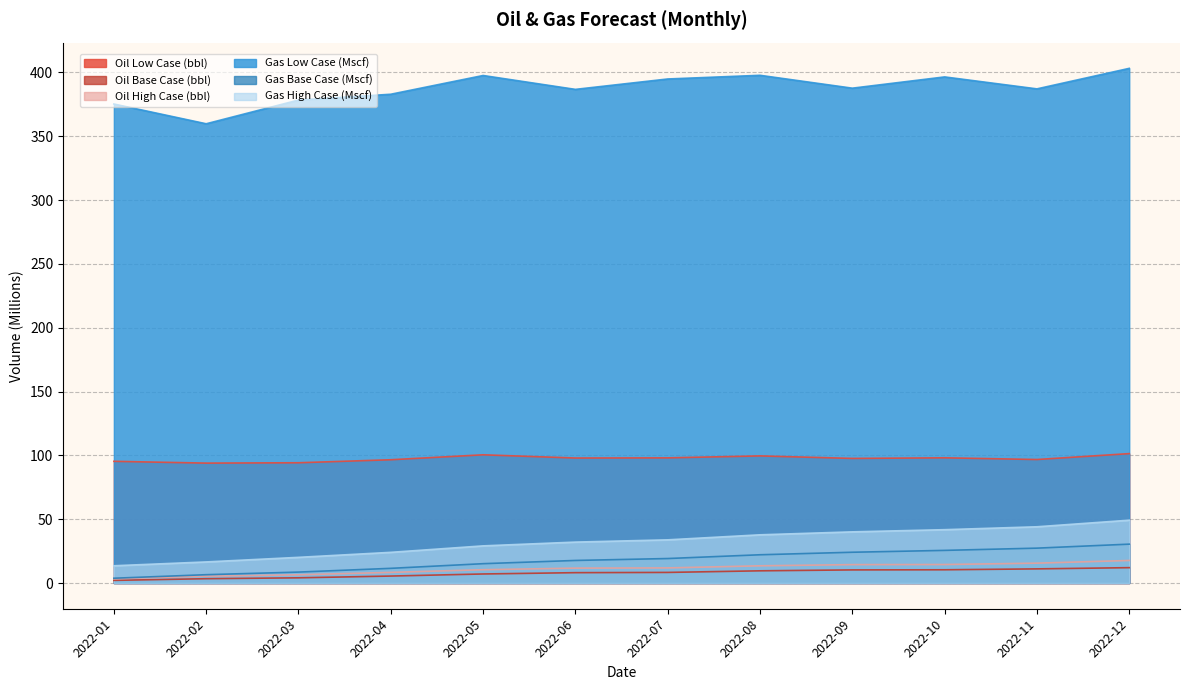

What value does the Oil Low Case (bbl) series have at 2022-06?

97.9